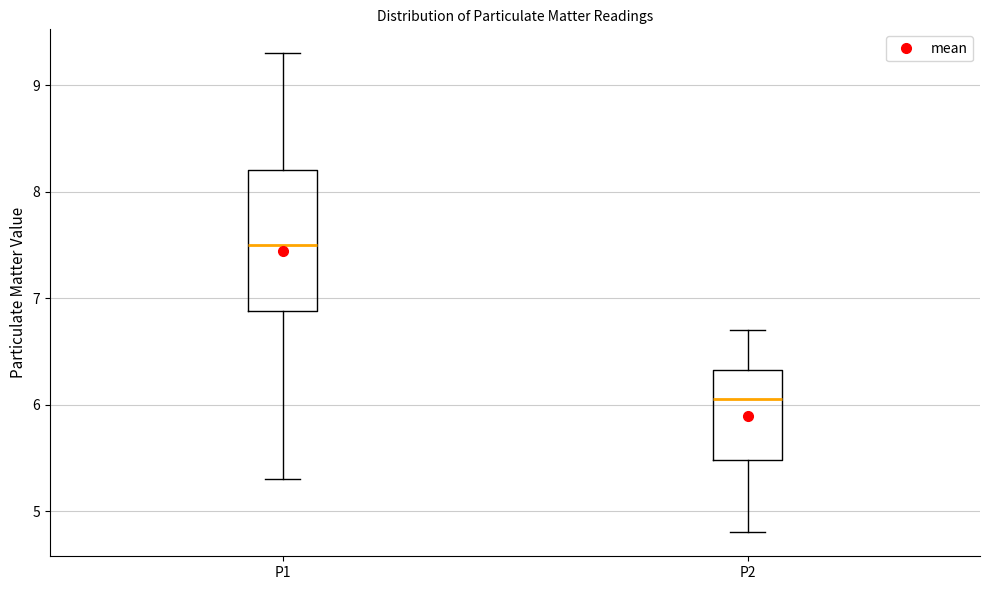

Reading left to right, transcribe this box plot: for each box, give where its median line is, the range the box spans, and where its two whiskers end, as read against the y-axis. The values are not printed on the chart, so give them approximately, as read against the axis.

P1: median 7.5, box 6.9 to 8.2, whiskers 5.3 to 9.3
P2: median 6.1, box 5.5 to 6.3, whiskers 4.8 to 6.7